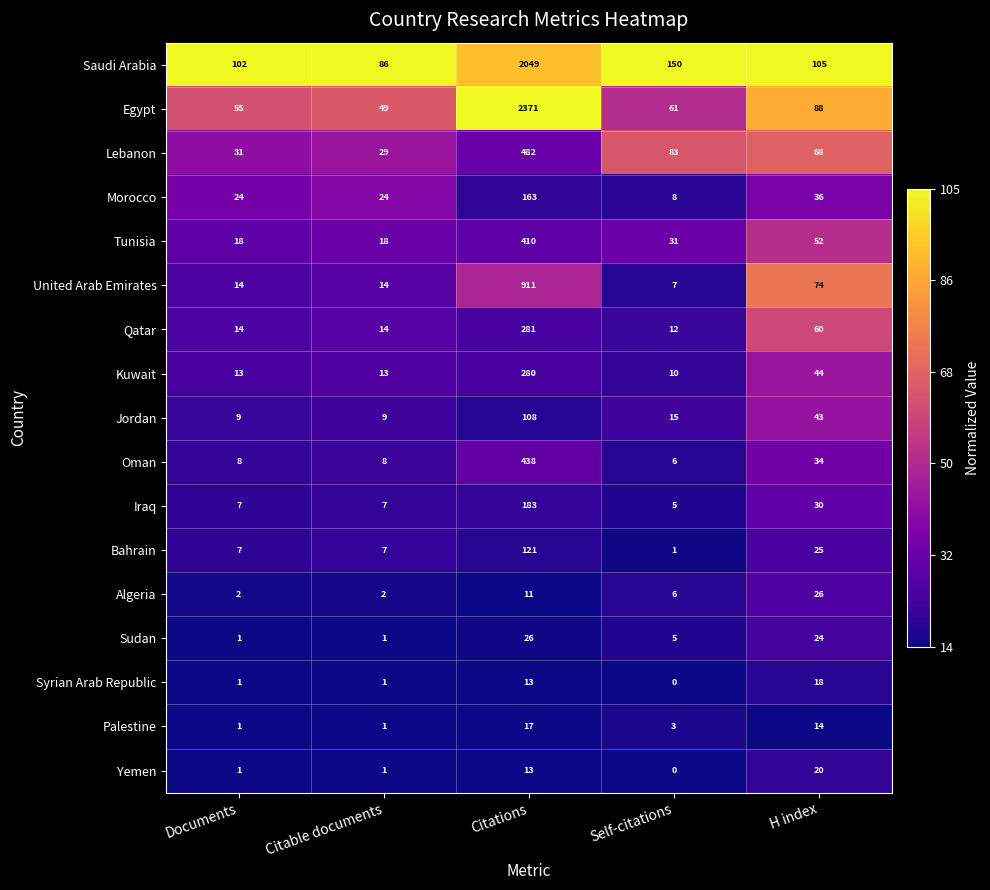

What is the difference between the highest and lowest values at Self-citations?

150